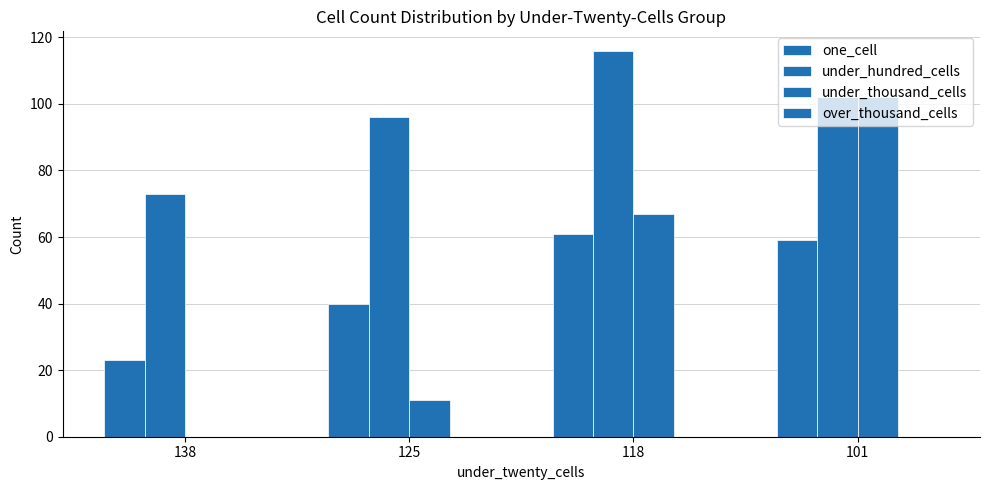

Reading left to right, what are all the values shown in this chart?

one_cell: 138=23	125=40	118=61	101=59
under_hundred_cells: 138=73	125=96	118=116	101=102
under_thousand_cells: 138=0	125=11	118=67	101=102
over_thousand_cells: 138=0	125=0	118=0	101=0